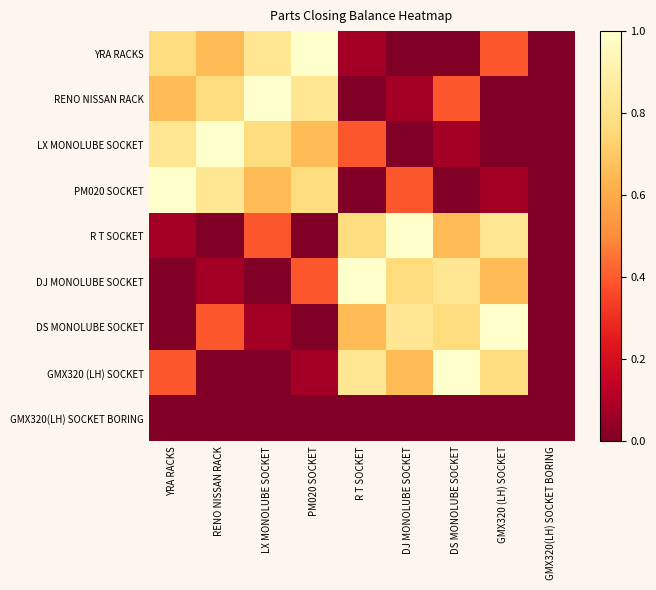

Reading left to right, transcribe all the data shown in this chart.

YRA RACKS: YRA RACKS=0.8	RENO NISSAN RACK=0.7	LX MONOLUBE SOCKET=0.8	PM020 SOCKET=1.0	R T SOCKET=0.1	DJ MONOLUBE SOCKET=0.0	DS MONOLUBE SOCKET=0.0	GMX320 (LH) SOCKET=0.4	GMX320(LH) SOCKET BORING=0.0
RENO NISSAN RACK: YRA RACKS=0.7	RENO NISSAN RACK=0.8	LX MONOLUBE SOCKET=1.0	PM020 SOCKET=0.8	R T SOCKET=0.0	DJ MONOLUBE SOCKET=0.1	DS MONOLUBE SOCKET=0.4	GMX320 (LH) SOCKET=0.0	GMX320(LH) SOCKET BORING=0.0
LX MONOLUBE SOCKET: YRA RACKS=0.8	RENO NISSAN RACK=1.0	LX MONOLUBE SOCKET=0.8	PM020 SOCKET=0.7	R T SOCKET=0.4	DJ MONOLUBE SOCKET=0.0	DS MONOLUBE SOCKET=0.1	GMX320 (LH) SOCKET=0.0	GMX320(LH) SOCKET BORING=0.0
PM020 SOCKET: YRA RACKS=1.0	RENO NISSAN RACK=0.8	LX MONOLUBE SOCKET=0.7	PM020 SOCKET=0.8	R T SOCKET=0.0	DJ MONOLUBE SOCKET=0.4	DS MONOLUBE SOCKET=0.0	GMX320 (LH) SOCKET=0.1	GMX320(LH) SOCKET BORING=0.0
R T SOCKET: YRA RACKS=0.1	RENO NISSAN RACK=0.0	LX MONOLUBE SOCKET=0.4	PM020 SOCKET=0.0	R T SOCKET=0.8	DJ MONOLUBE SOCKET=1.0	DS MONOLUBE SOCKET=0.7	GMX320 (LH) SOCKET=0.8	GMX320(LH) SOCKET BORING=0.0
DJ MONOLUBE SOCKET: YRA RACKS=0.0	RENO NISSAN RACK=0.1	LX MONOLUBE SOCKET=0.0	PM020 SOCKET=0.4	R T SOCKET=1.0	DJ MONOLUBE SOCKET=0.8	DS MONOLUBE SOCKET=0.8	GMX320 (LH) SOCKET=0.7	GMX320(LH) SOCKET BORING=0.0
DS MONOLUBE SOCKET: YRA RACKS=0.0	RENO NISSAN RACK=0.4	LX MONOLUBE SOCKET=0.1	PM020 SOCKET=0.0	R T SOCKET=0.7	DJ MONOLUBE SOCKET=0.8	DS MONOLUBE SOCKET=0.8	GMX320 (LH) SOCKET=1.0	GMX320(LH) SOCKET BORING=0.0
GMX320 (LH) SOCKET: YRA RACKS=0.4	RENO NISSAN RACK=0.0	LX MONOLUBE SOCKET=0.0	PM020 SOCKET=0.1	R T SOCKET=0.8	DJ MONOLUBE SOCKET=0.7	DS MONOLUBE SOCKET=1.0	GMX320 (LH) SOCKET=0.8	GMX320(LH) SOCKET BORING=0.0
GMX320(LH) SOCKET BORING: YRA RACKS=0.0	RENO NISSAN RACK=0.0	LX MONOLUBE SOCKET=0.0	PM020 SOCKET=0.0	R T SOCKET=0.0	DJ MONOLUBE SOCKET=0.0	DS MONOLUBE SOCKET=0.0	GMX320 (LH) SOCKET=0.0	GMX320(LH) SOCKET BORING=0.0